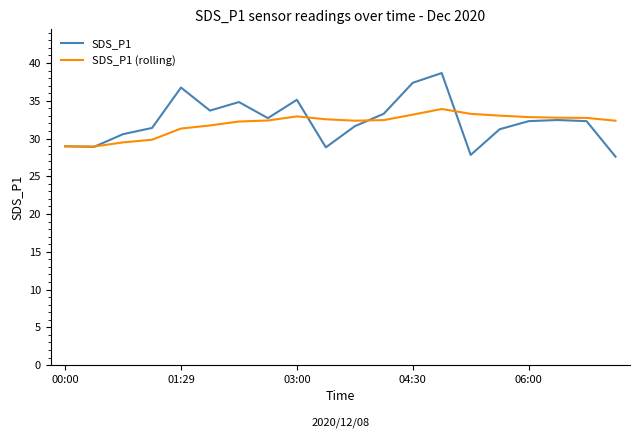

What are all the series names shown in the legend?

SDS_P1, SDS_P1 (rolling)